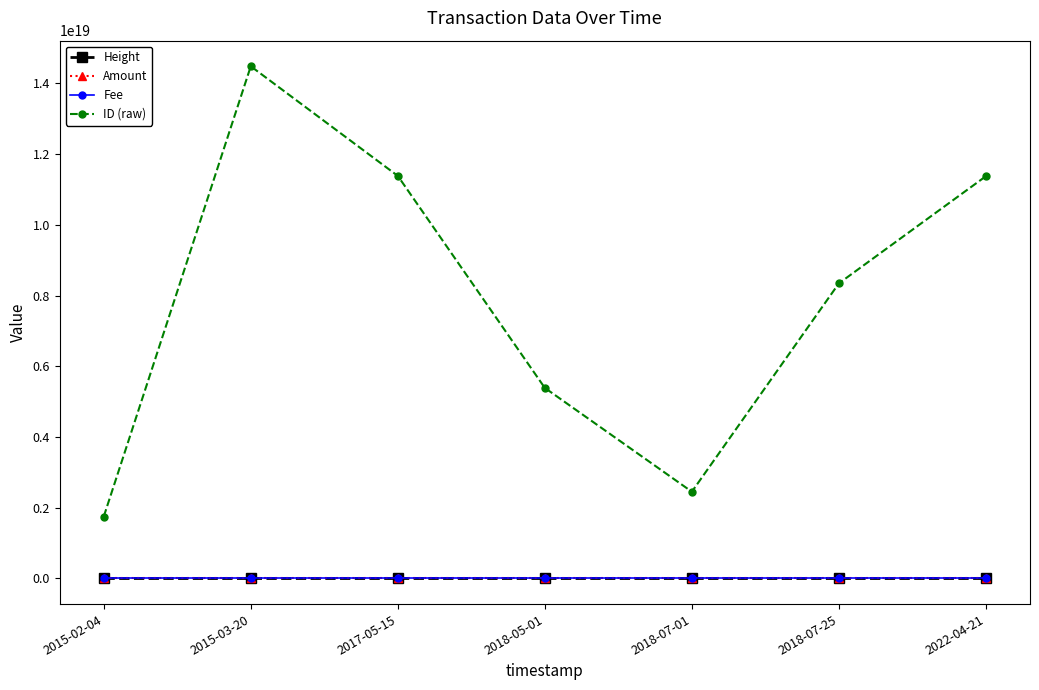

What is the label of the 1st point from the right?

2022-04-21